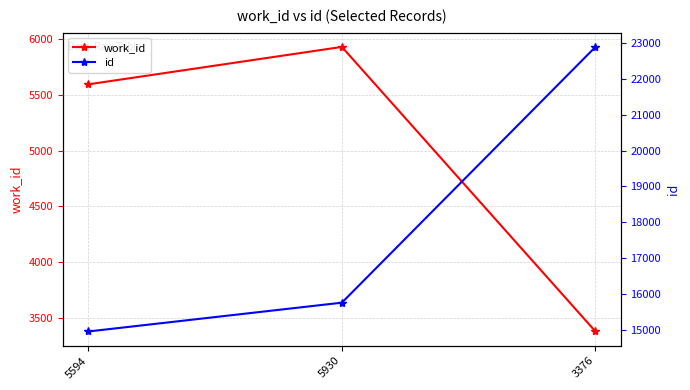

Read the id value at 3376, to the nearest 10.

22890